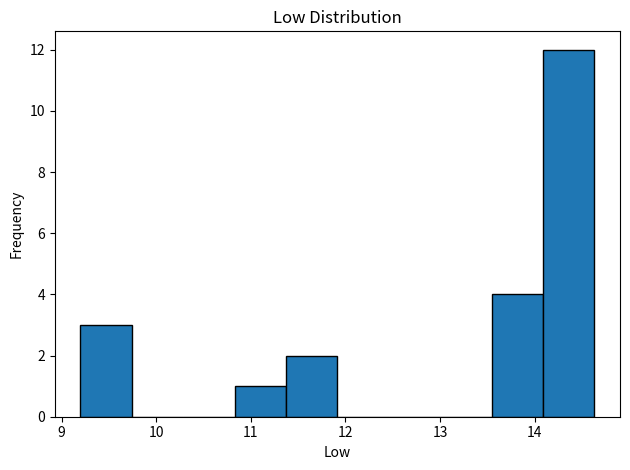

Which range on the x-axis has the tallest bar?

14.1 to 14.6